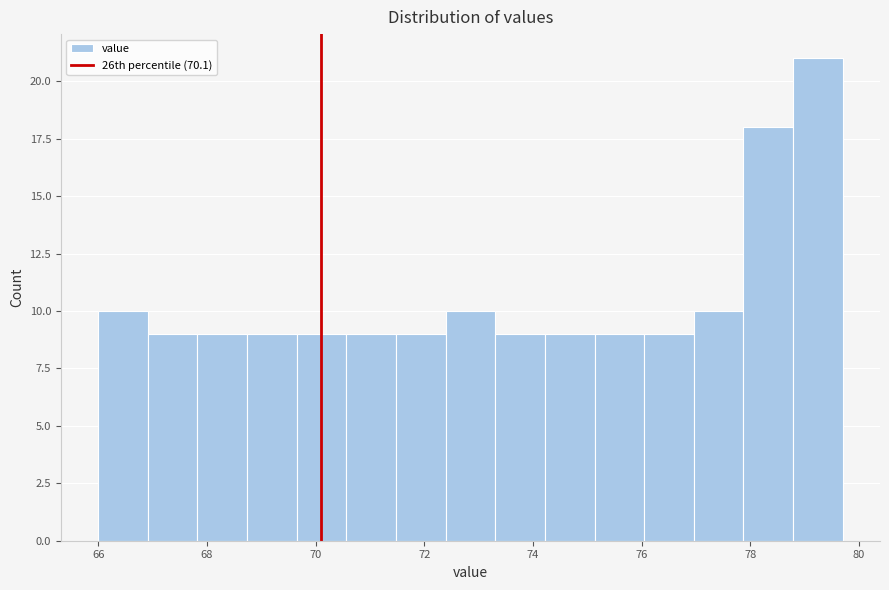

Reading left to right, transcribe this chart: for each bar, give the range it covers on the x-axis and its height. Neither the bar edges nor the heights are printed on the chart, so give them approximately, as read against the axes.

66.0 to 67.0: 10
67.0 to 67.8: 9
67.8 to 68.8: 9
68.8 to 69.6: 9
69.6 to 70.6: 9
70.6 to 71.4: 9
71.4 to 72.4: 9
72.4 to 73.4: 10
73.4 to 74.2: 9
74.2 to 75.2: 9
75.2 to 76.0: 9
76.0 to 77.0: 9
77.0 to 77.8: 10
77.8 to 78.8: 18
78.8 to 79.8: 21